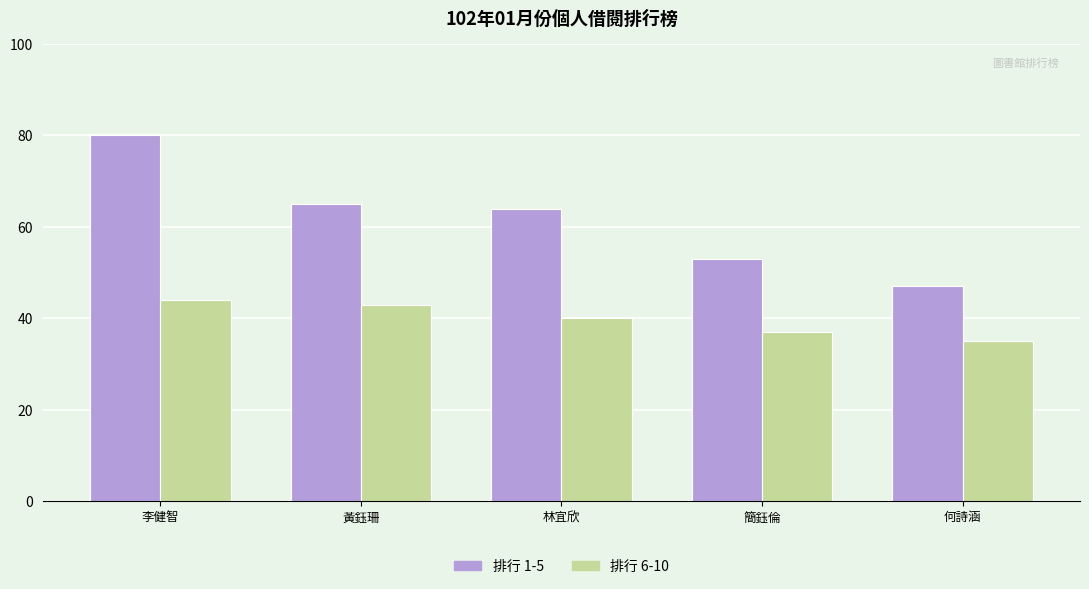

What is the minimum value for 排行 6-10?

35